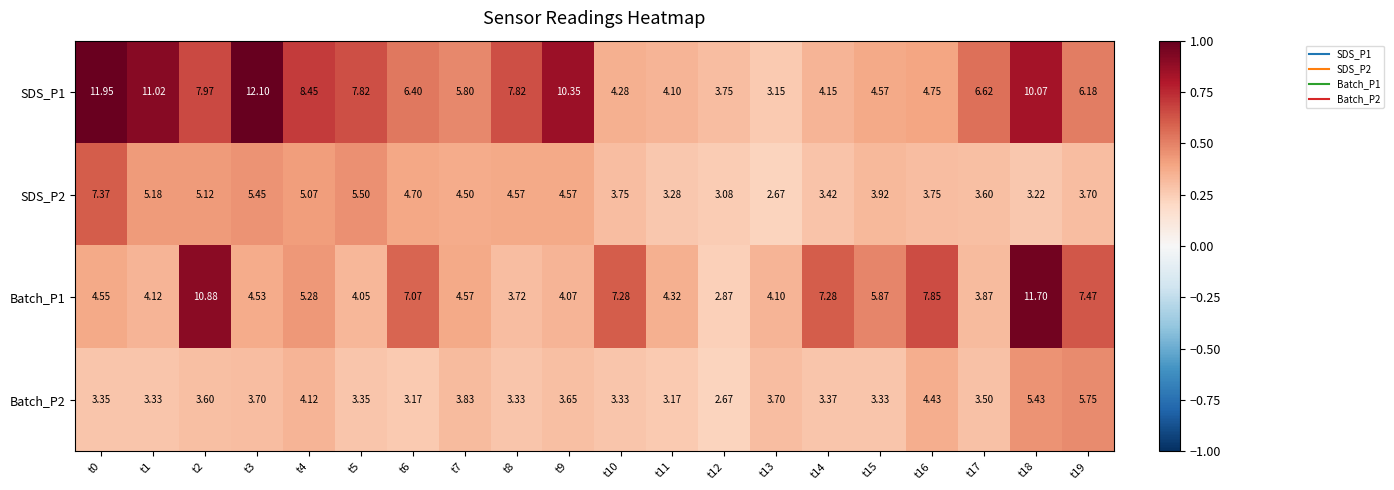

Which series changed the most between t14 and t19?

Batch_P2